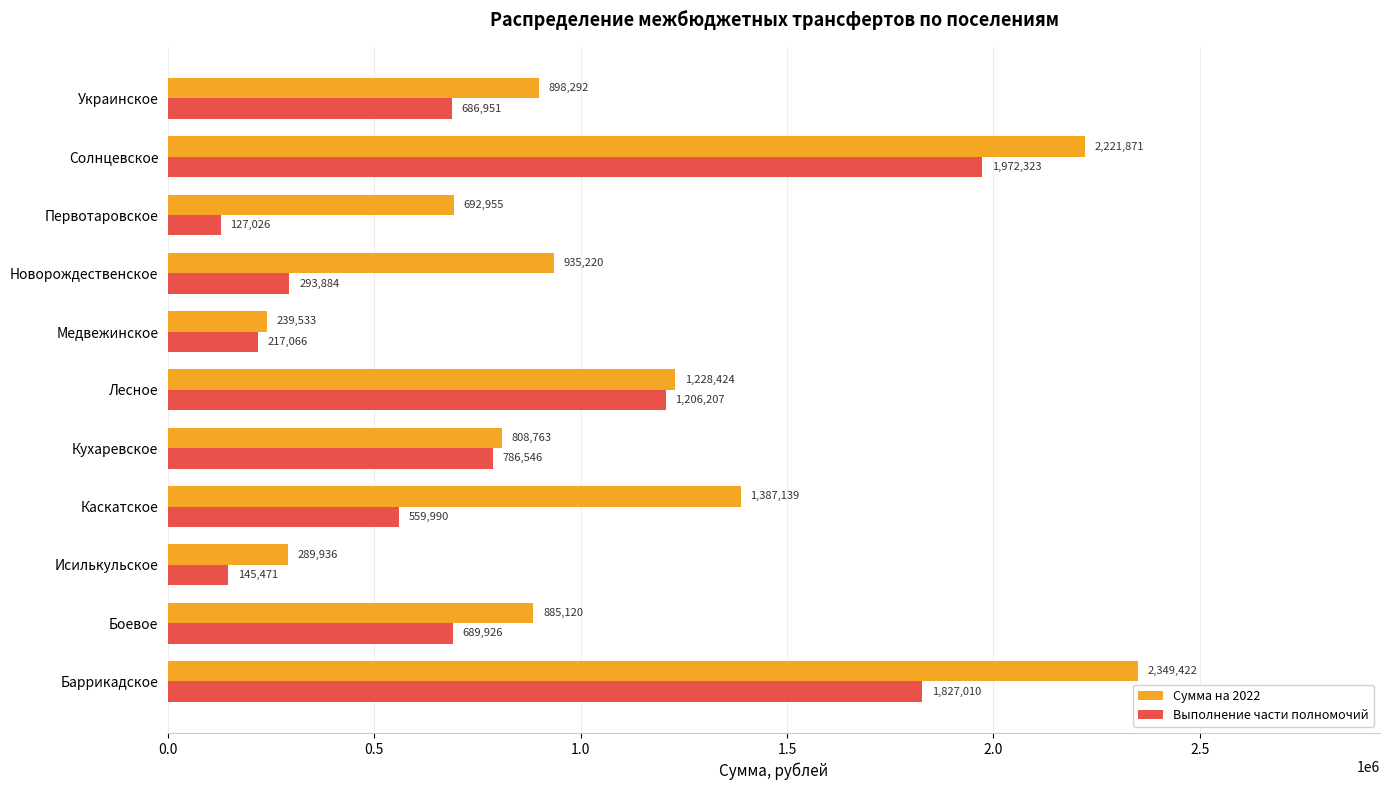

Rank the series by their average value, from lowest to highest.

Выполнение части полномочий, Сумма на 2022